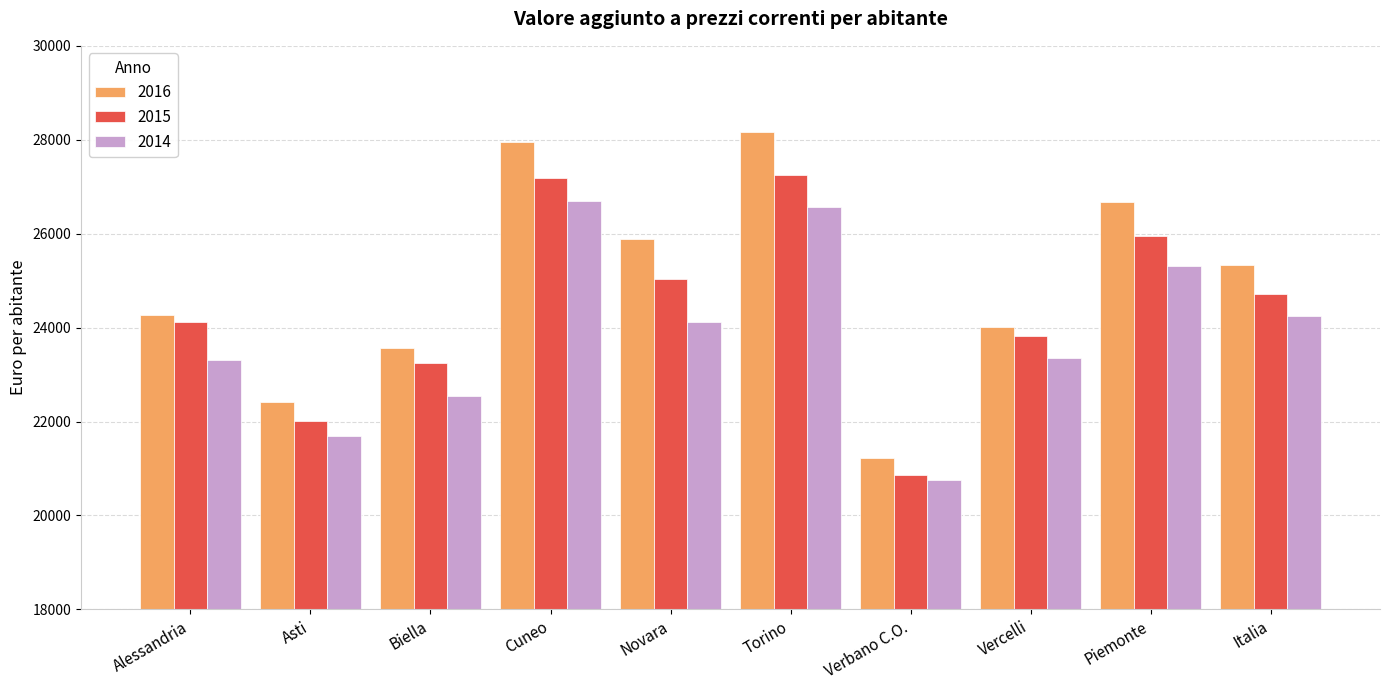

Is it true that 2014 equals 12943.2 at Piemonte?

False